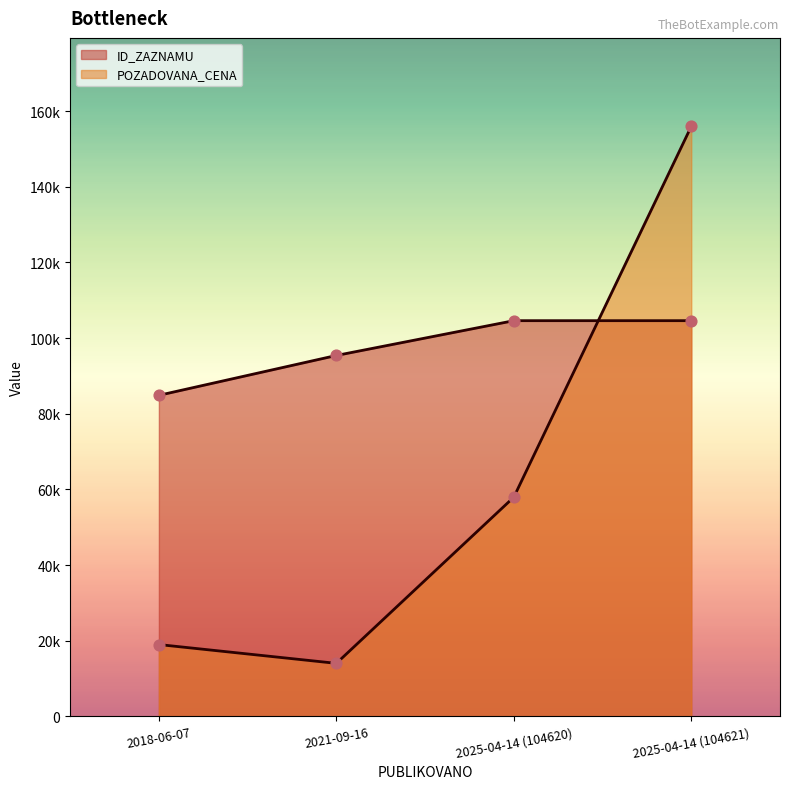

Is the value of ID_ZAZNAMU at 2021-09-16 greater than the value of POZADOVANA_CENA at 2021-09-16?

Yes